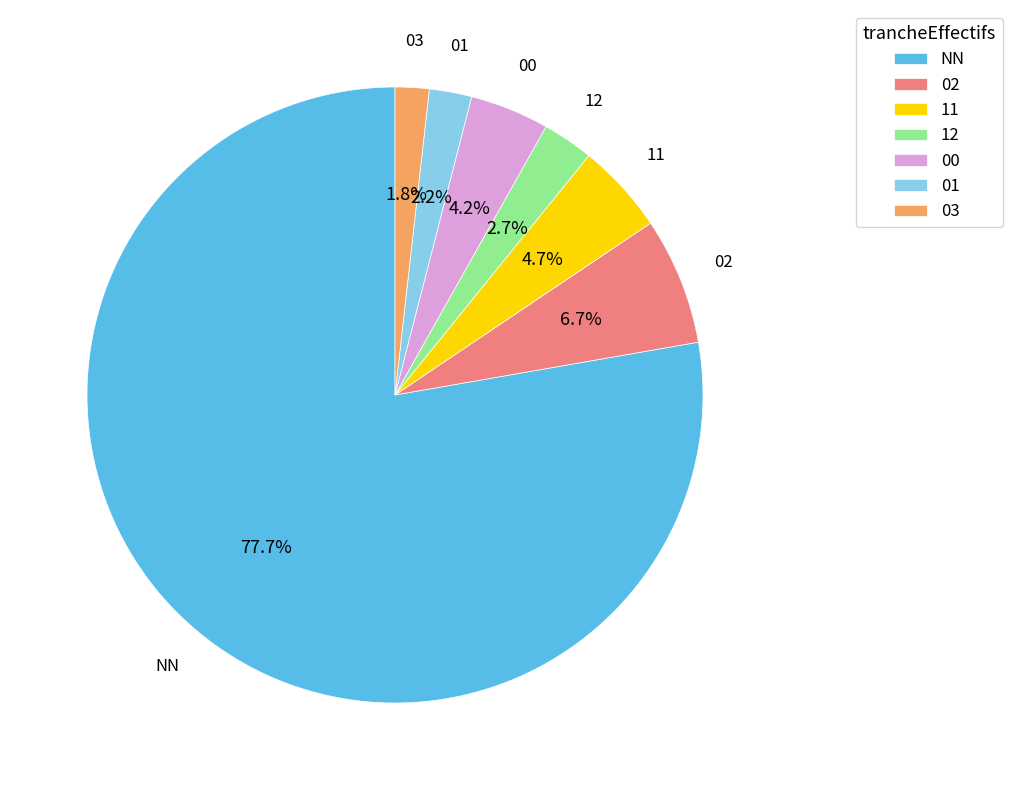

Is it true that 01 is 2% of the pie?

True